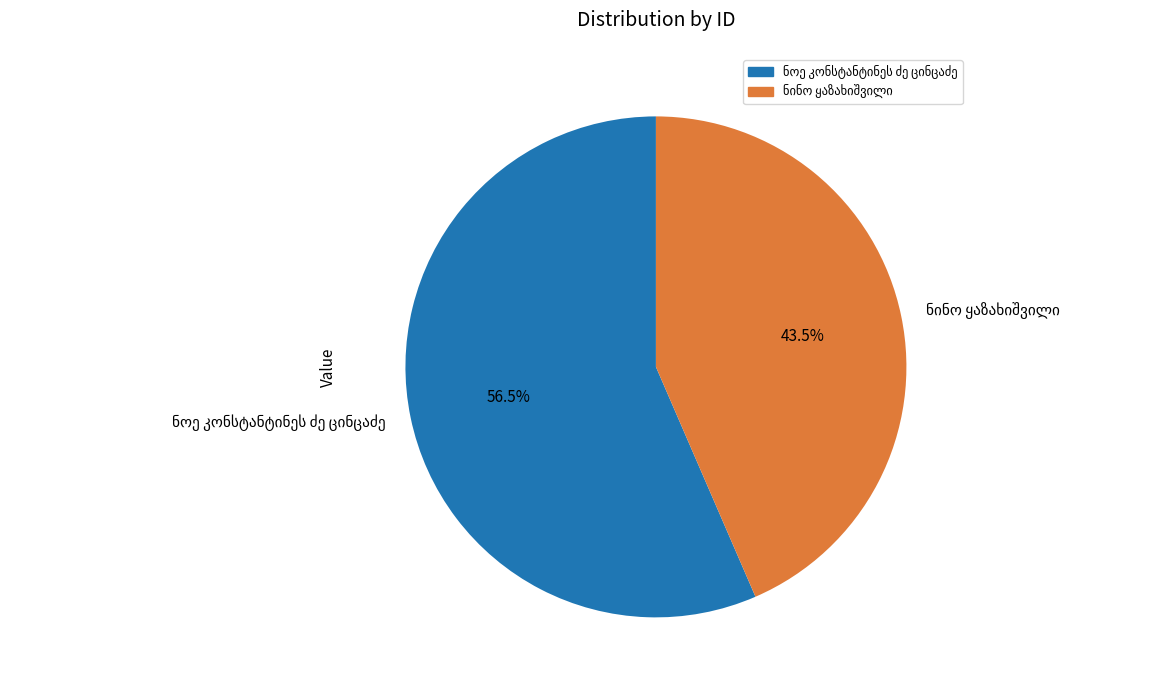

Is there any slice that represents more than half of the pie?

Yes